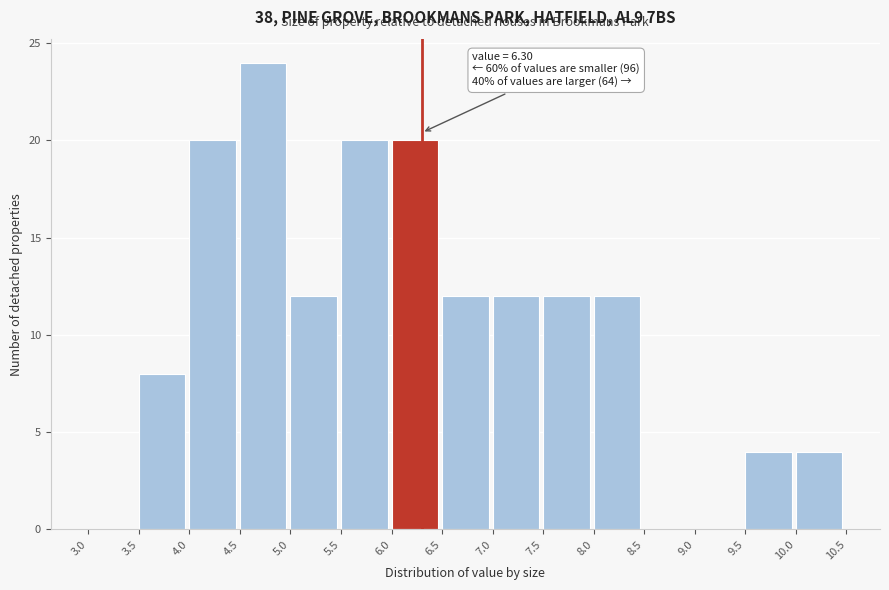

Which range on the x-axis has the tallest bar?

4.5 to 5.0